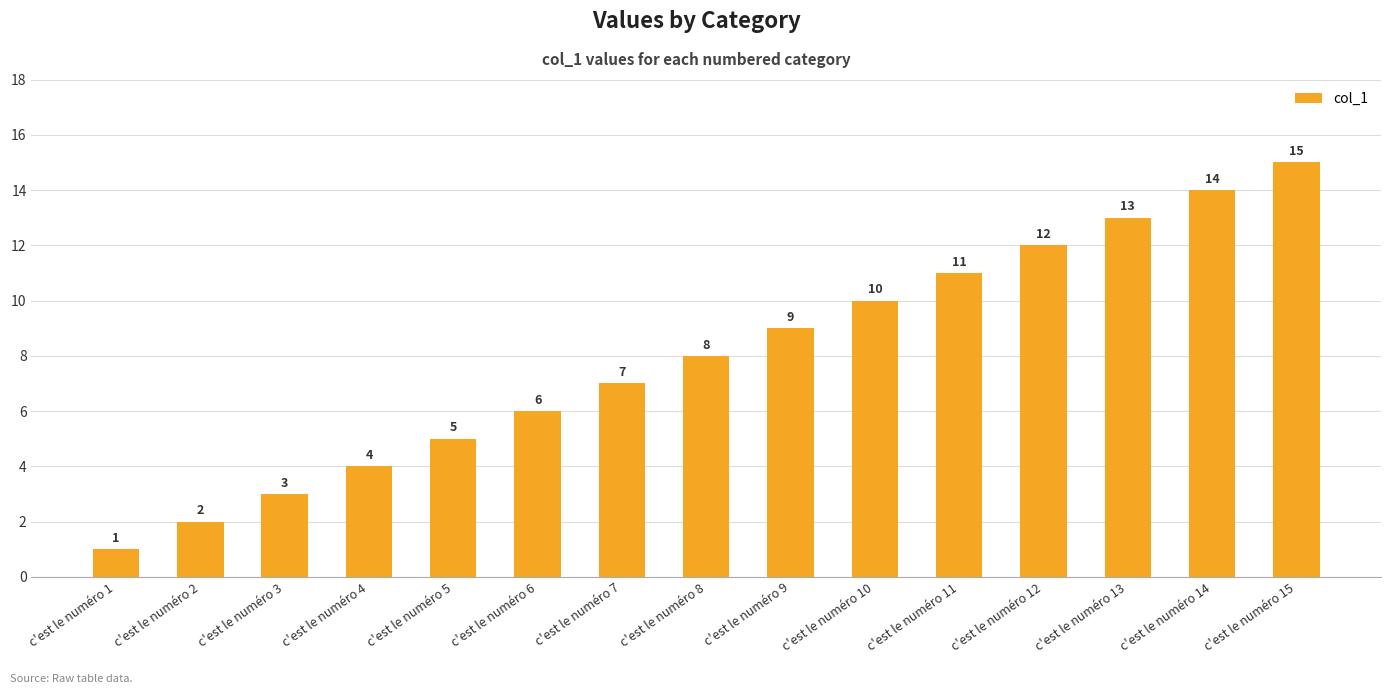

Reading left to right, extract all data points from this chart.

1	2	3	4	5	6	7	8	9	10	11	12	13	14	15